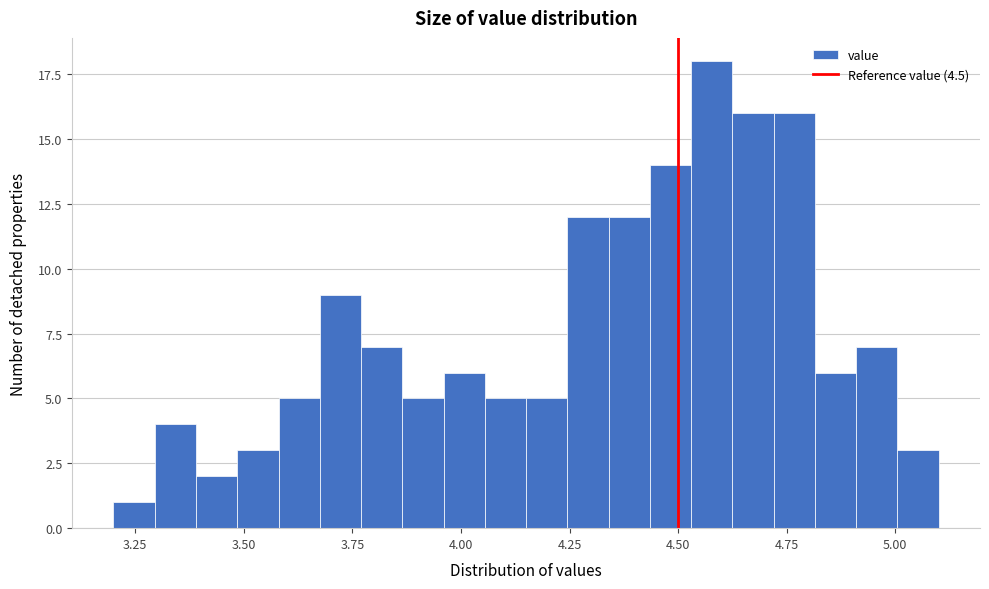

Around what value on the x-axis is the tallest bar? Give the approximate position of its centre, as read against the axis.

4.60